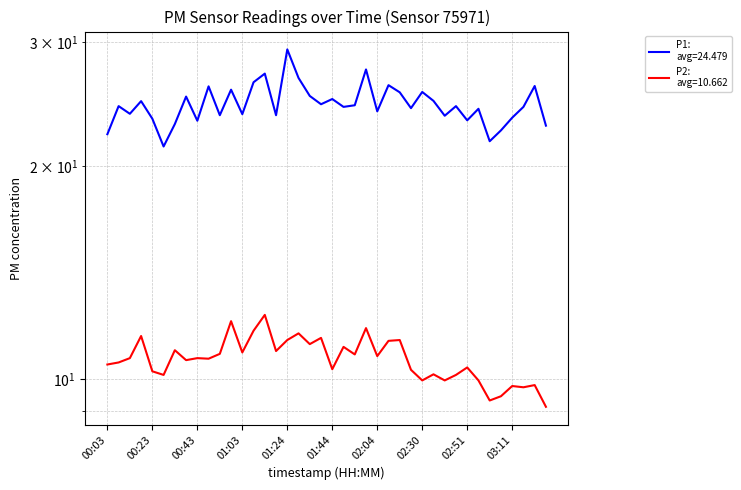

Does the chart display data point markers on the line(s)?

No